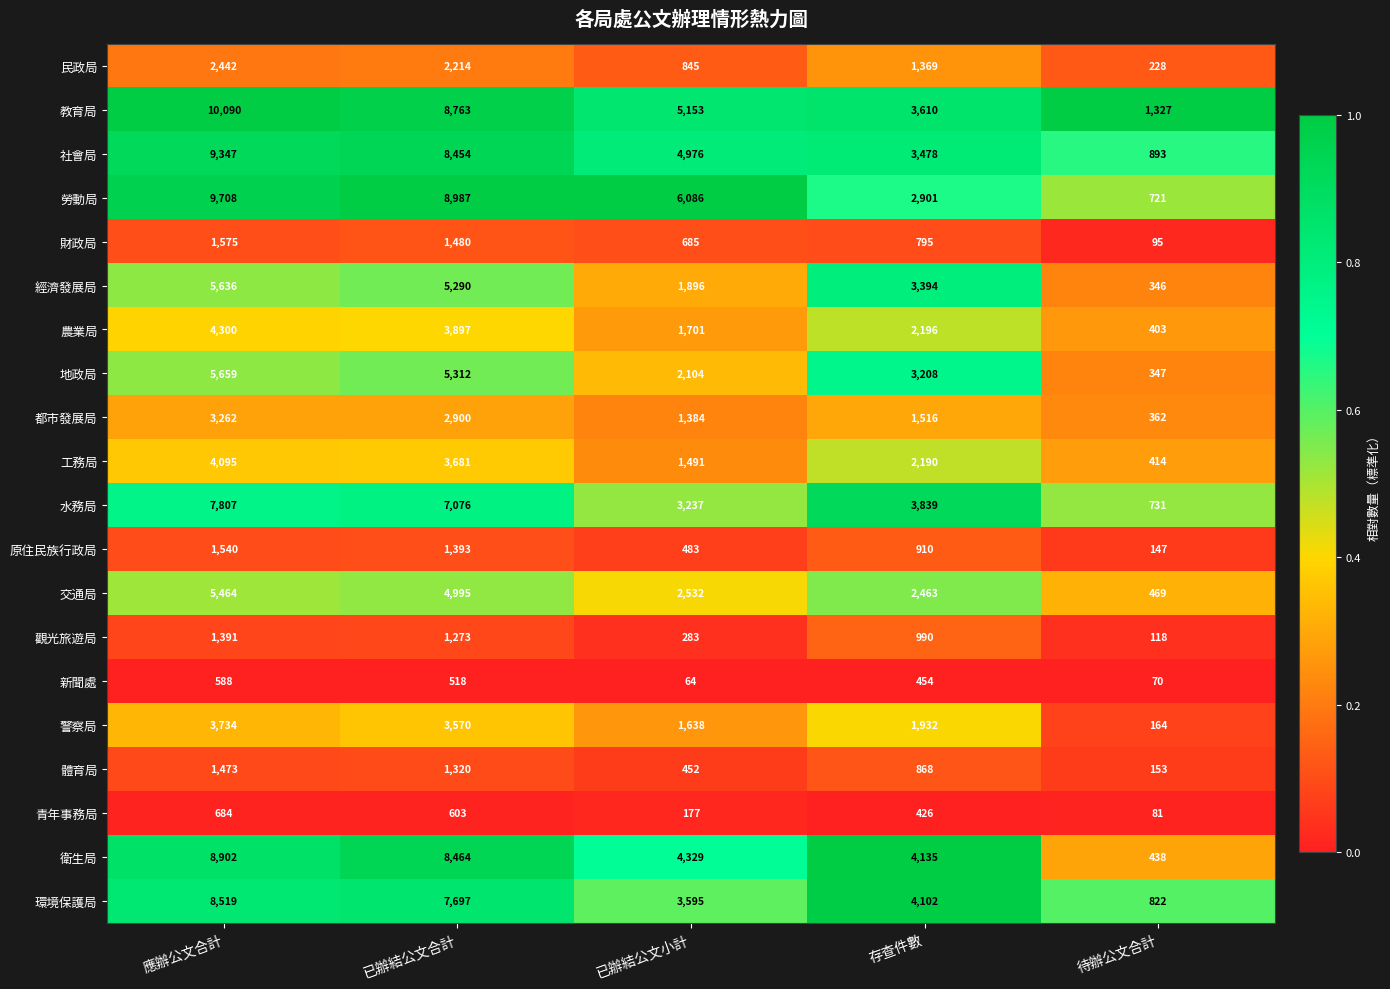

Is it true that 警察局 equals 1401 at 應辦公文合計?

False